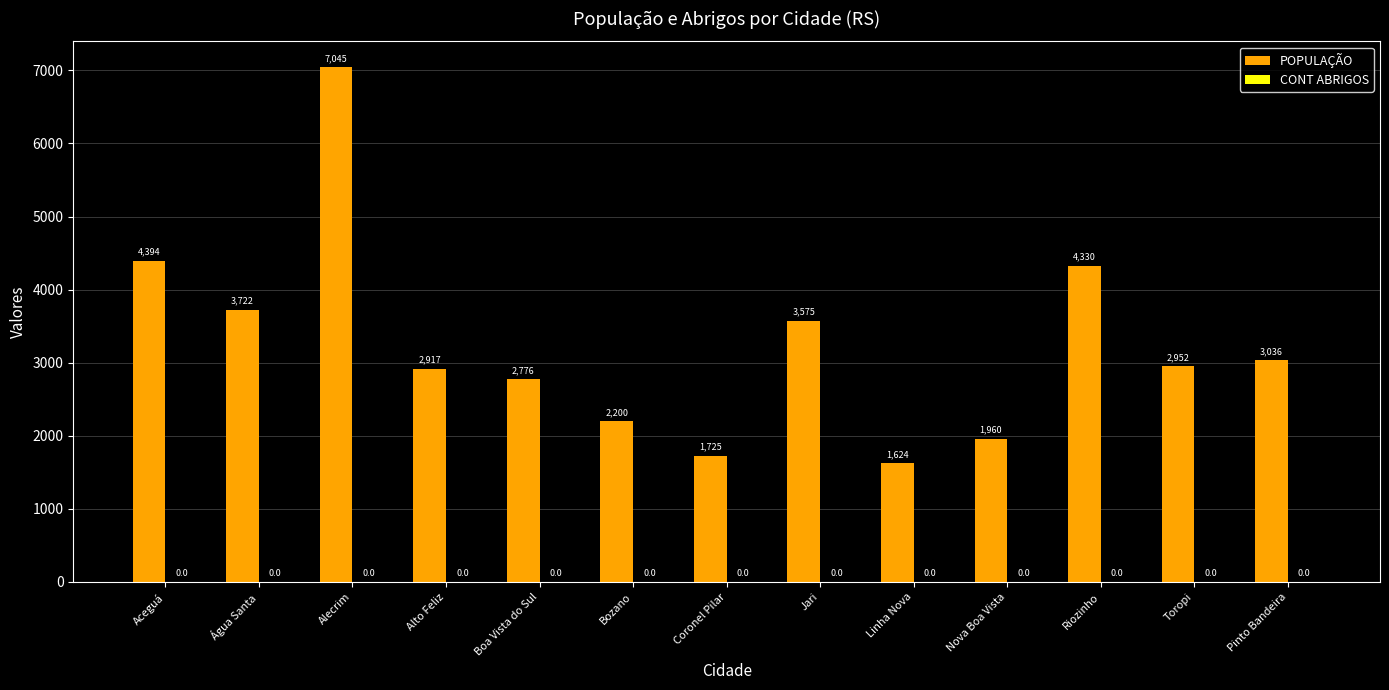

List the labels in order of value, smallest first.

Linha Nova, Coronel Pilar, Nova Boa Vista, Bozano, Boa Vista do Sul, Alto Feliz, Toropi, Pinto Bandeira, Jari, Água Santa, Riozinho, Aceguá, Alecrim